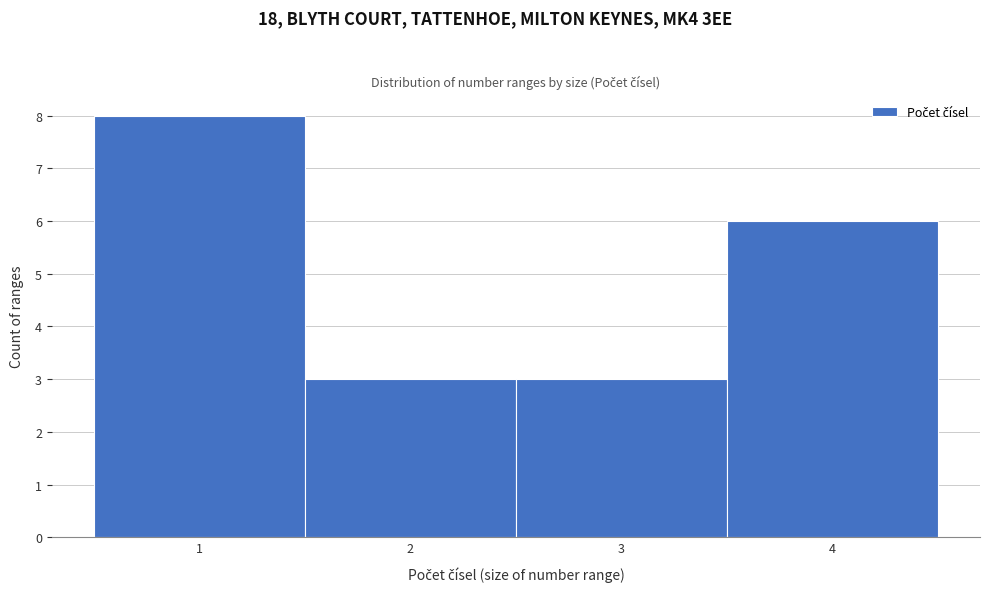

Reading left to right, list every bar in this chart as the range it spans on the x-axis followed by its height. The values are not printed on the chart, so give them approximately, as read against the axis.

0.5 to 1.5: 8
1.5 to 2.5: 3
2.5 to 3.5: 3
3.5 to 4.5: 6